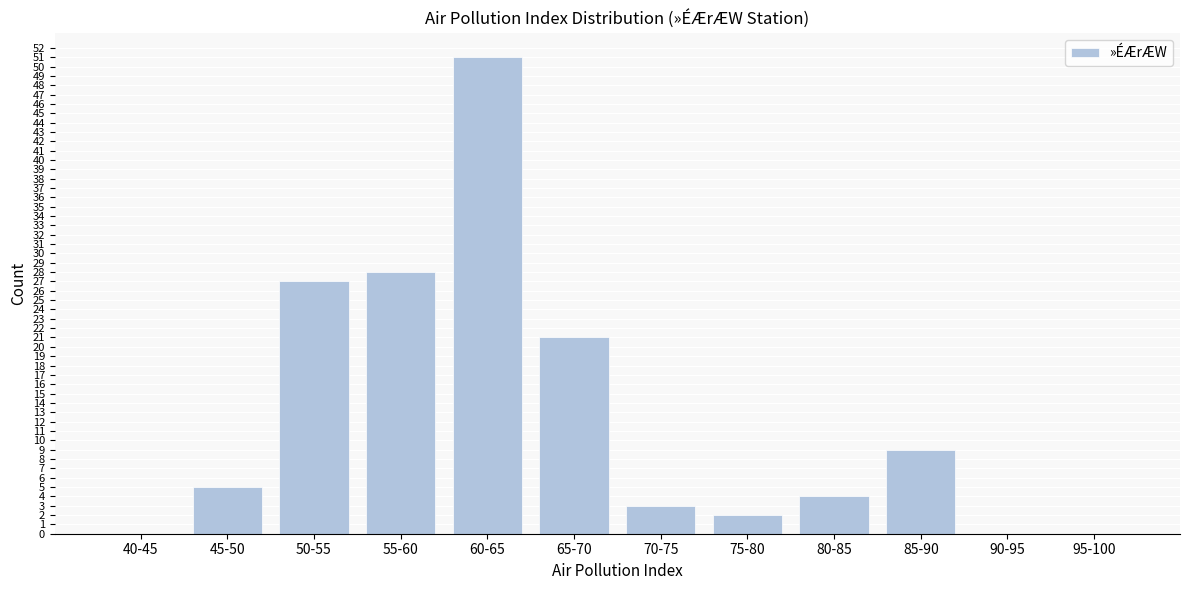

Reading left to right, what are all the values shown in this chart?

40-45=0	45-50=5	50-55=27	55-60=28	60-65=51	65-70=21	70-75=3	75-80=2	80-85=4	85-90=9	90-95=0	95-100=0